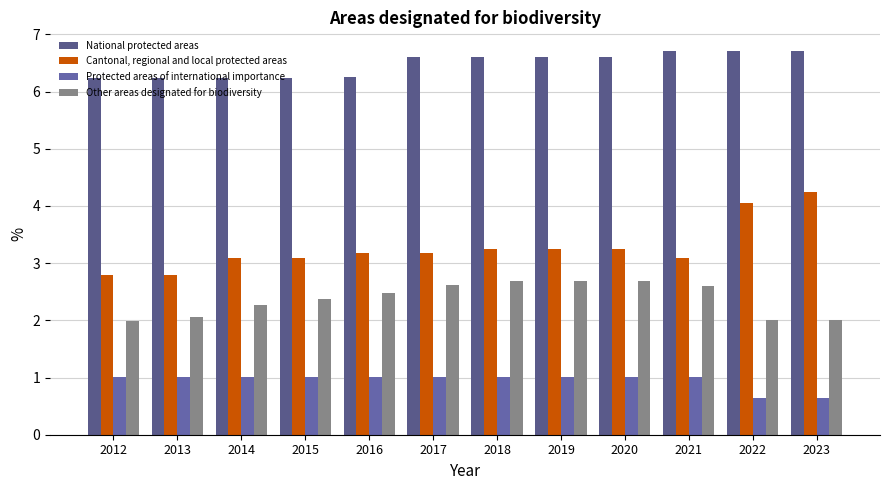

At which category does the chart reach its peak across all series?

2021